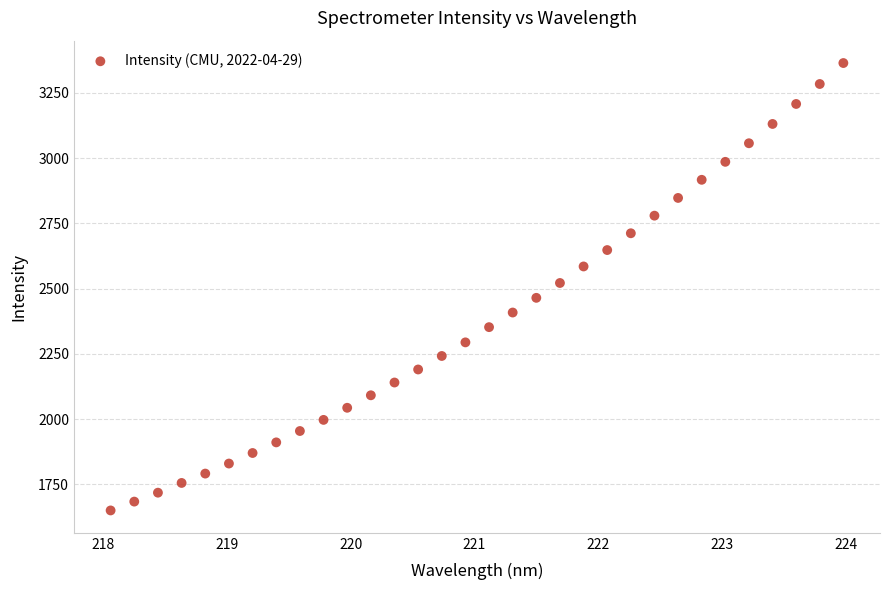

What is the range of X values (max minus min)?

5.9